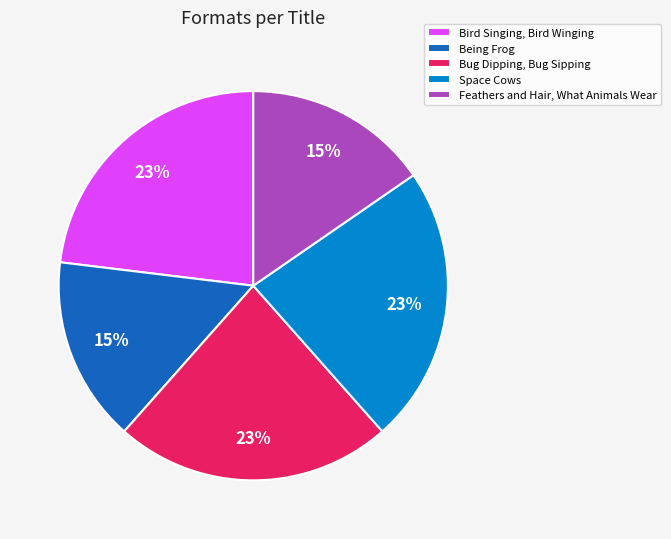

What percentage is the Bug Dipping, Bug Sipping slice, to the nearest percent?

23%